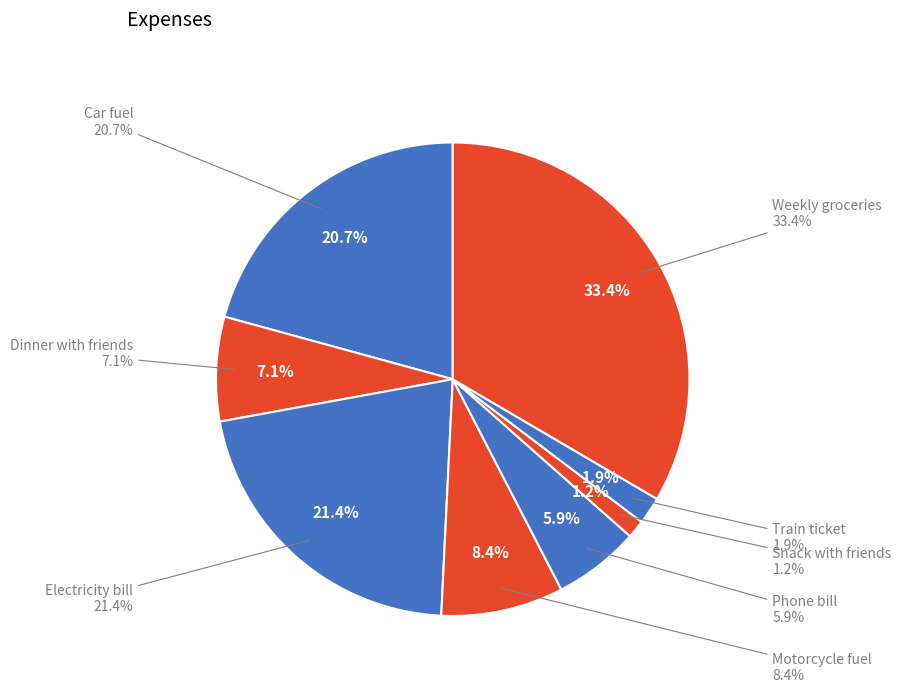

Combined, what portion of the pie is Car fuel and Weekly groceries?

54.2%